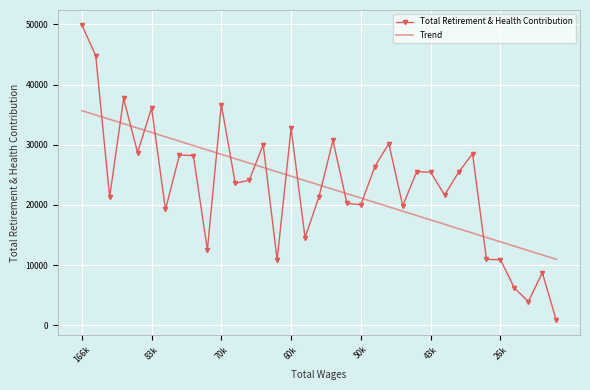

True or false: Trend and Total Retirement & Health Contribution intersect in this chart.

True